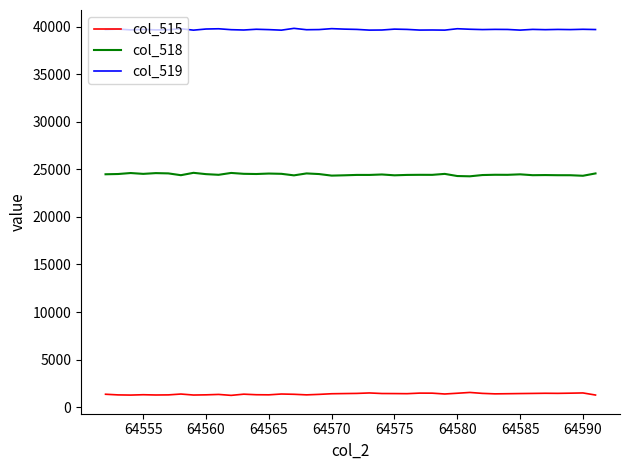

What is the minimum value shown in the chart?

1251